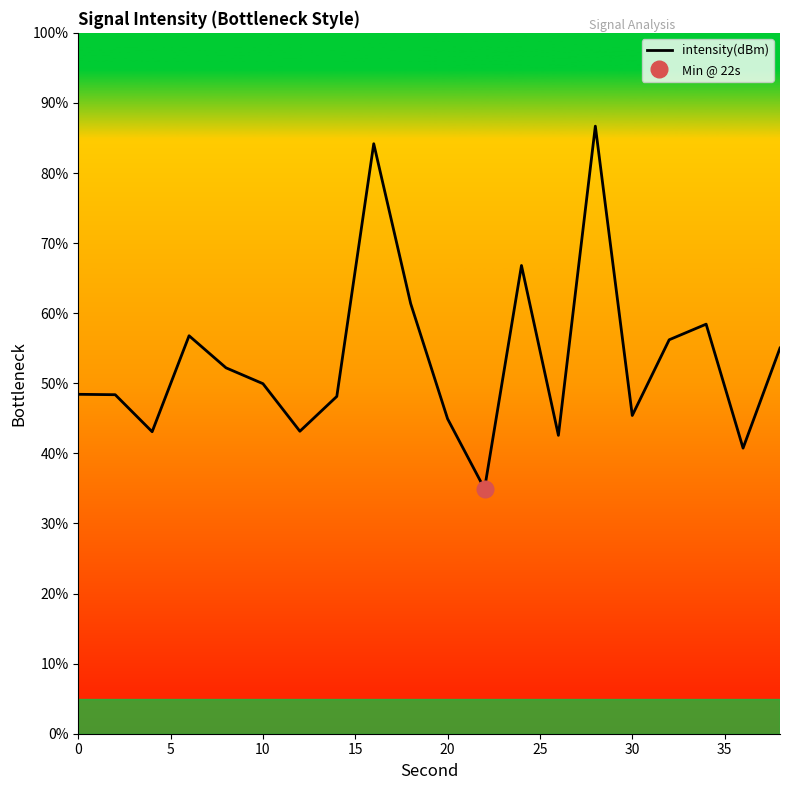

What is the lowest value of the intensity(dBm) series?

34.9